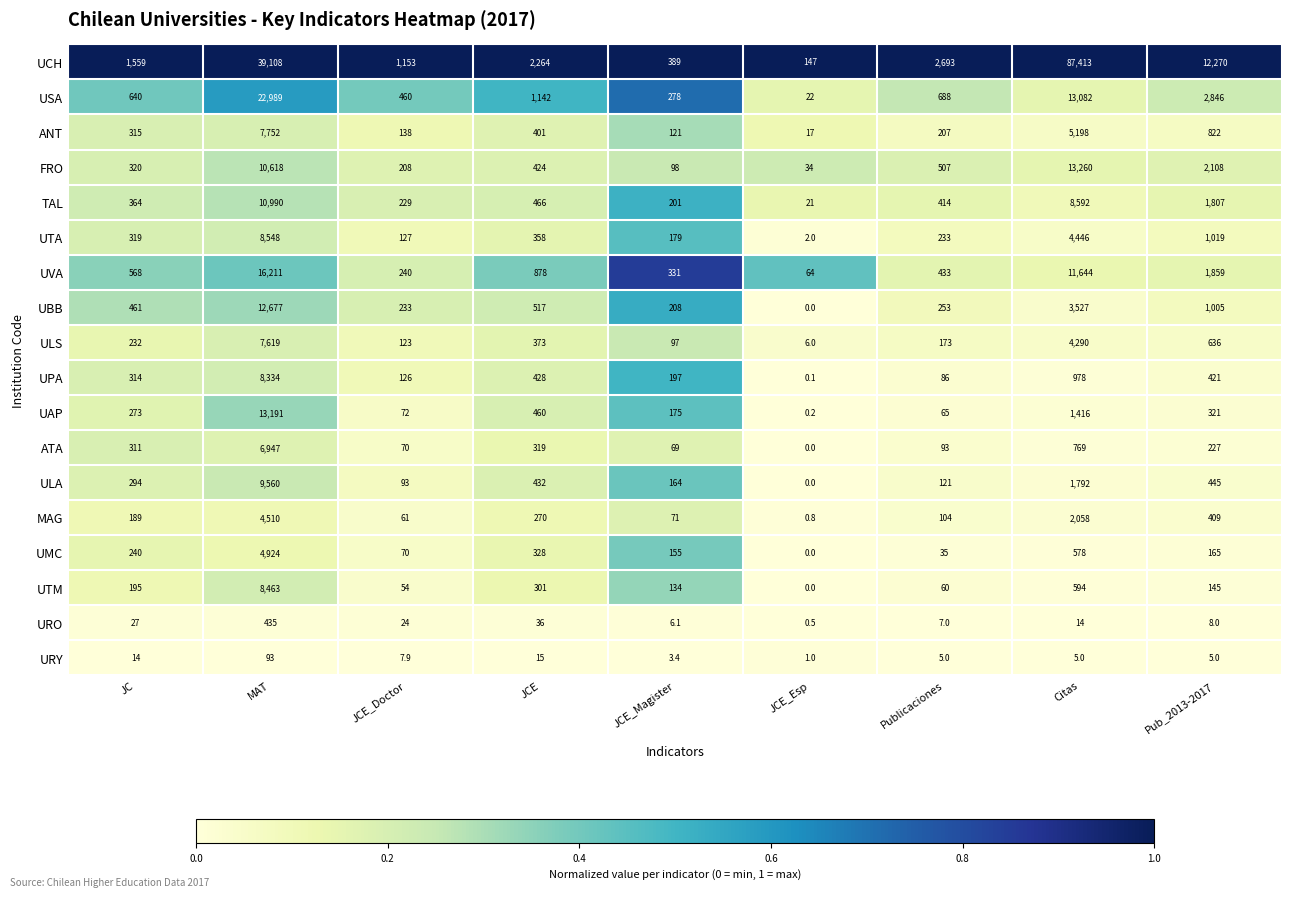

Which series has the largest range (max minus min)?

UCH